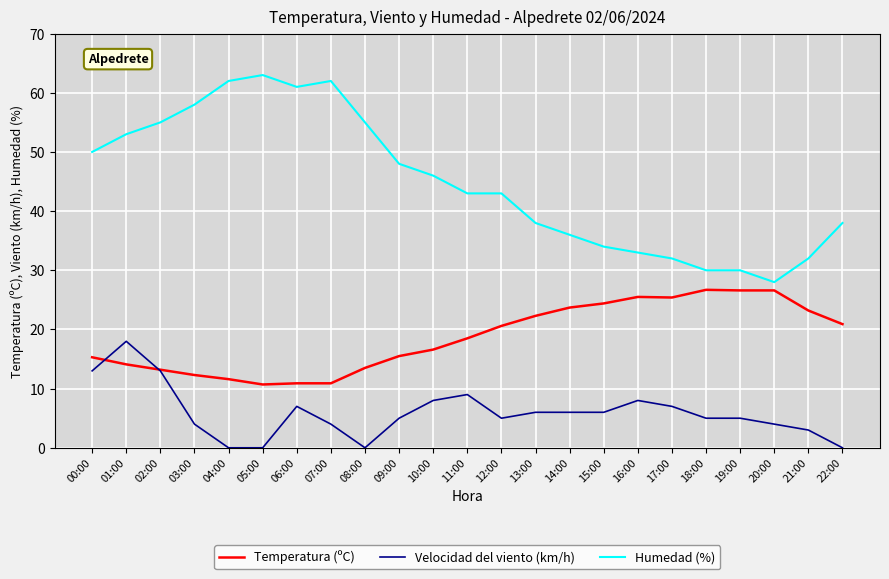

What are all the series names shown in the legend?

Temperatura (ºC), Velocidad del viento (km/h), Humedad (%)